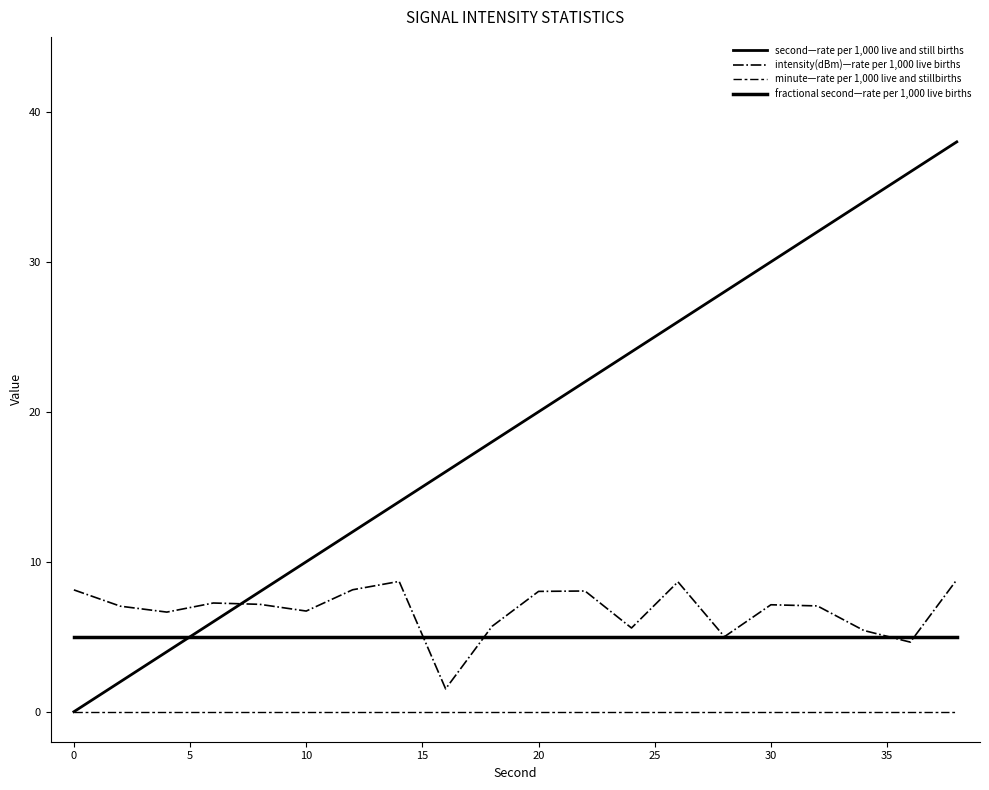

How many lines are shown in the chart?

4